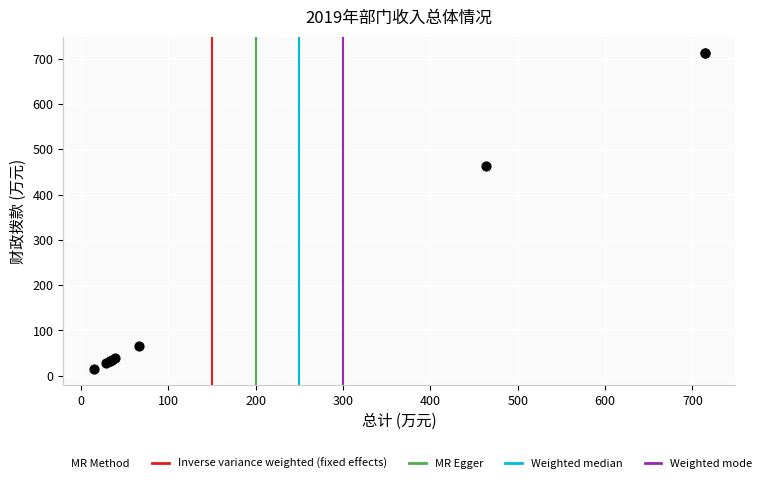

What Y value in the scatter plot is closest to 364?

463.5